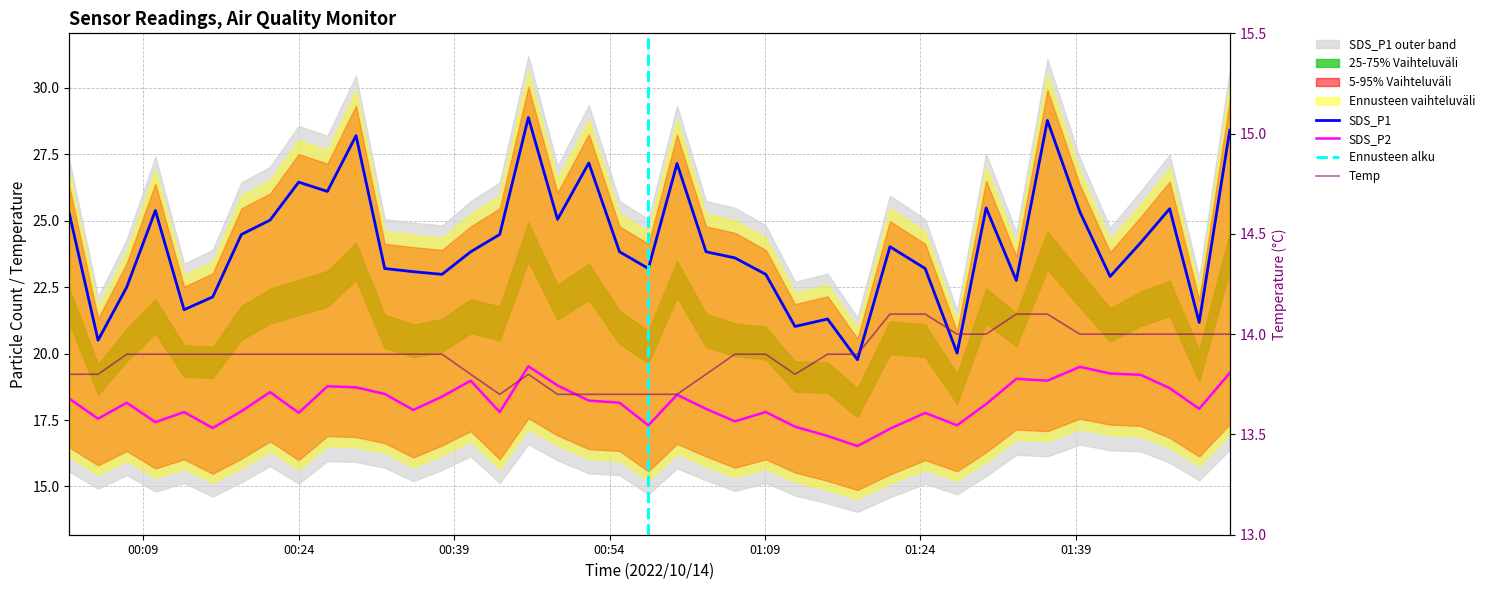

At which category does the chart reach its minimum across all series?

2022/10/14 00:43:24